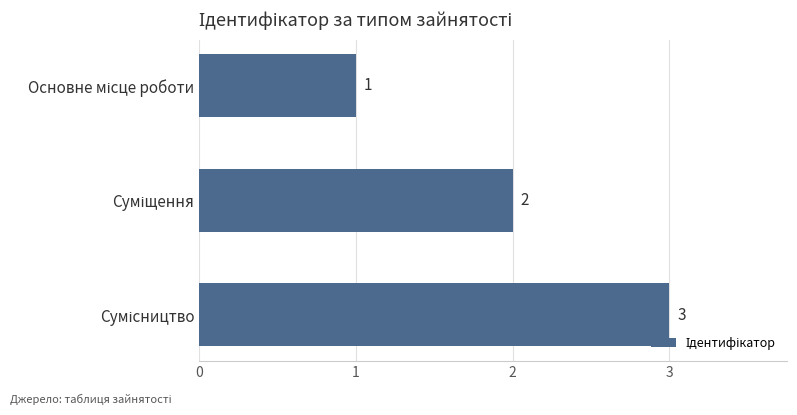

What is the sum of all values?

6